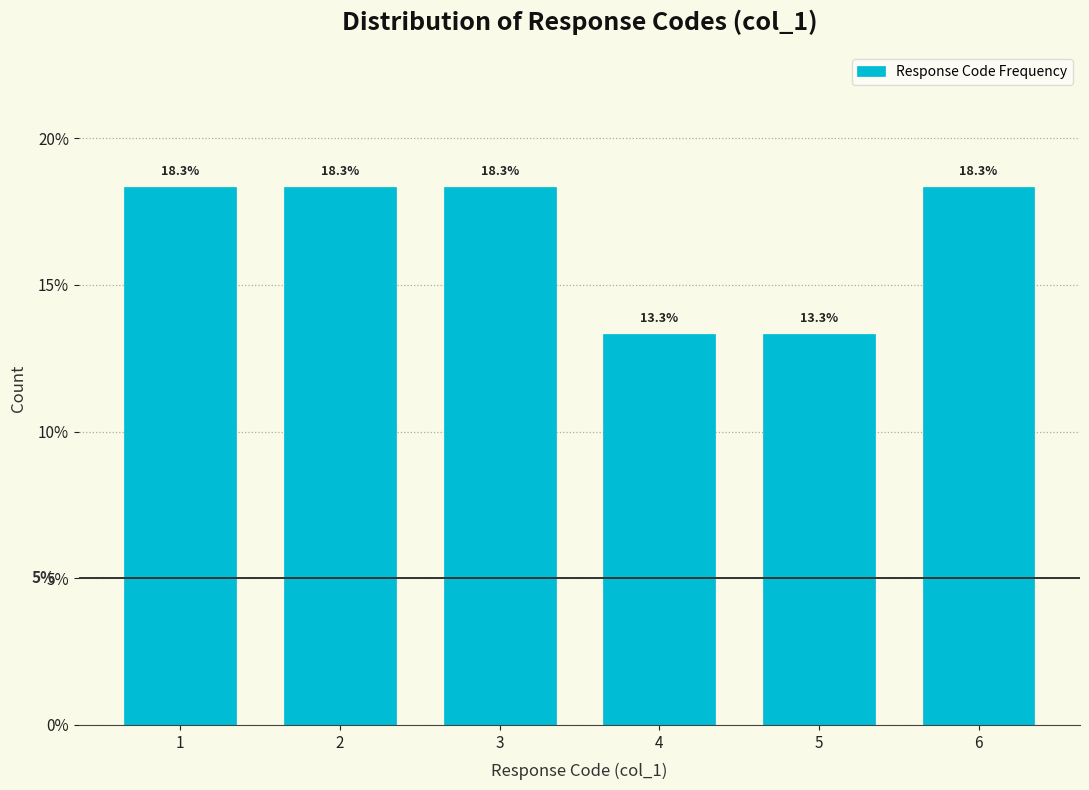

Reading right to left, extract all data points from this chart.

6=18.3	5=13.3	4=13.3	3=18.3	2=18.3	1=18.3